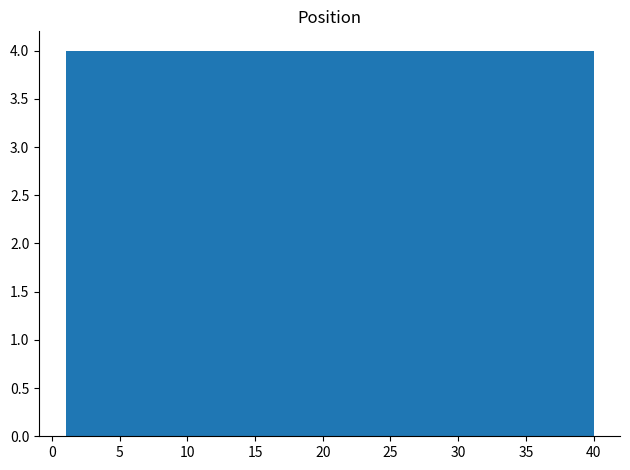

Reading left to right, transcribe this chart: for each bar, give the range it covers on the x-axis and its height. Neither the bar edges nor the heights are printed on the chart, so give them approximately, as read against the axes.

1.0 to 4.9: 4
4.9 to 8.8: 4
8.8 to 12.7: 4
12.7 to 16.6: 4
16.6 to 20.5: 4
20.5 to 24.4: 4
24.4 to 28.3: 4
28.3 to 32.2: 4
32.2 to 36.1: 4
36.1 to 40.0: 4